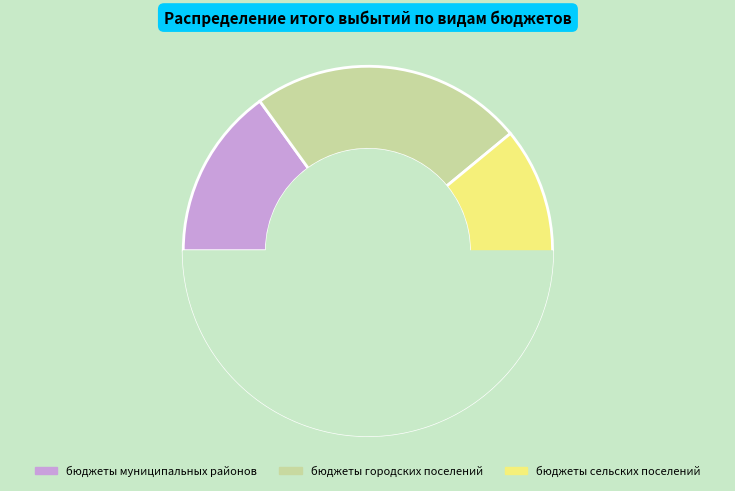

How many slices are in this pie chart?

3